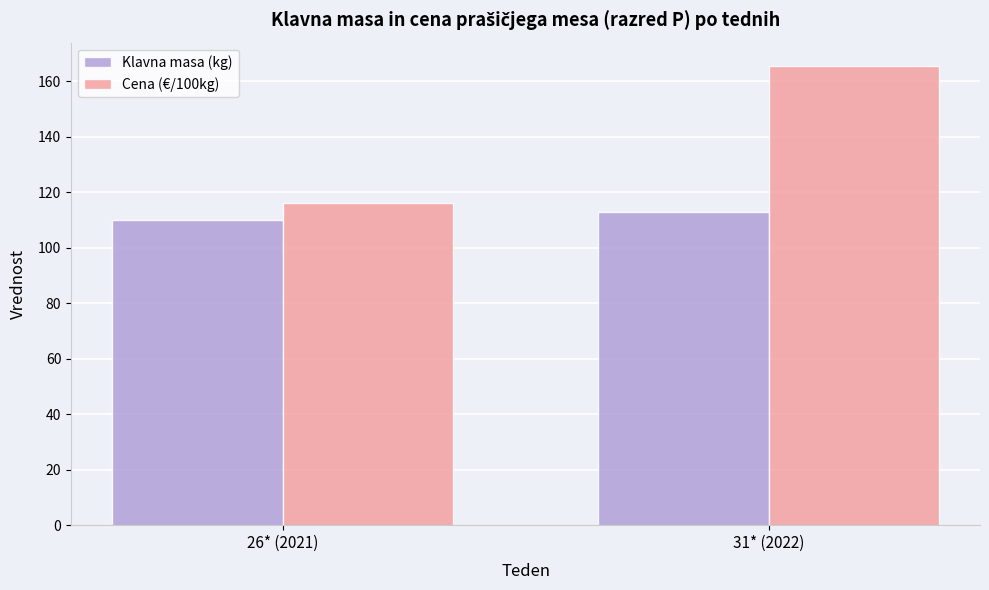

List the series in order of their overall mean, lowest first.

Klavna masa (kg), Cena (€/100kg)